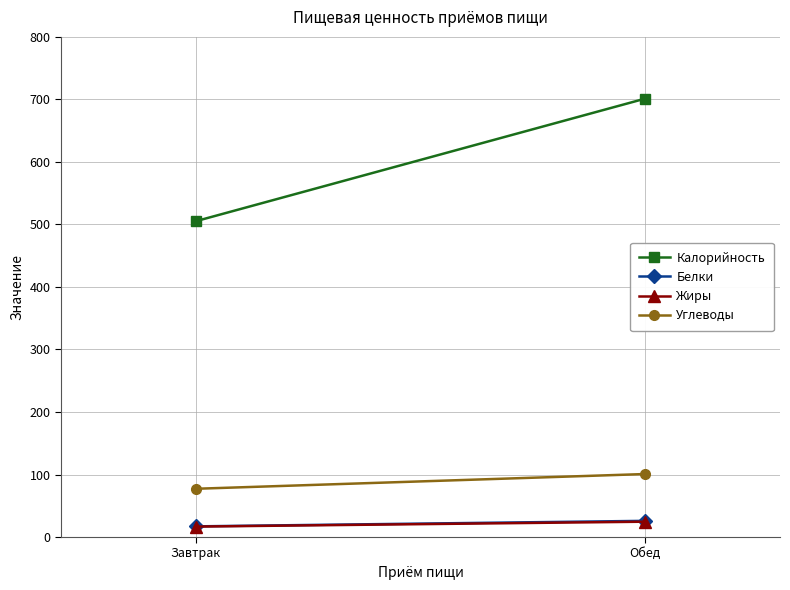

At how many categories does at least one series exceed 170?

2